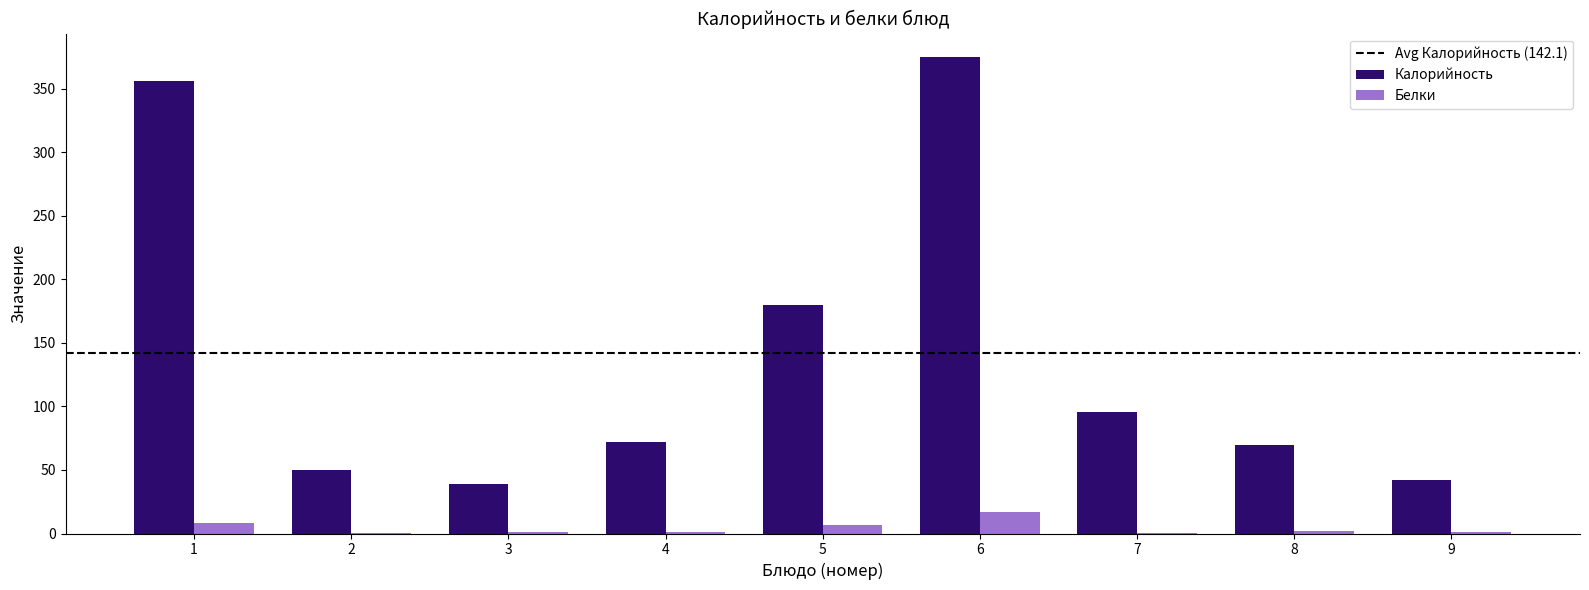

Count the number of categories in the chart.

9